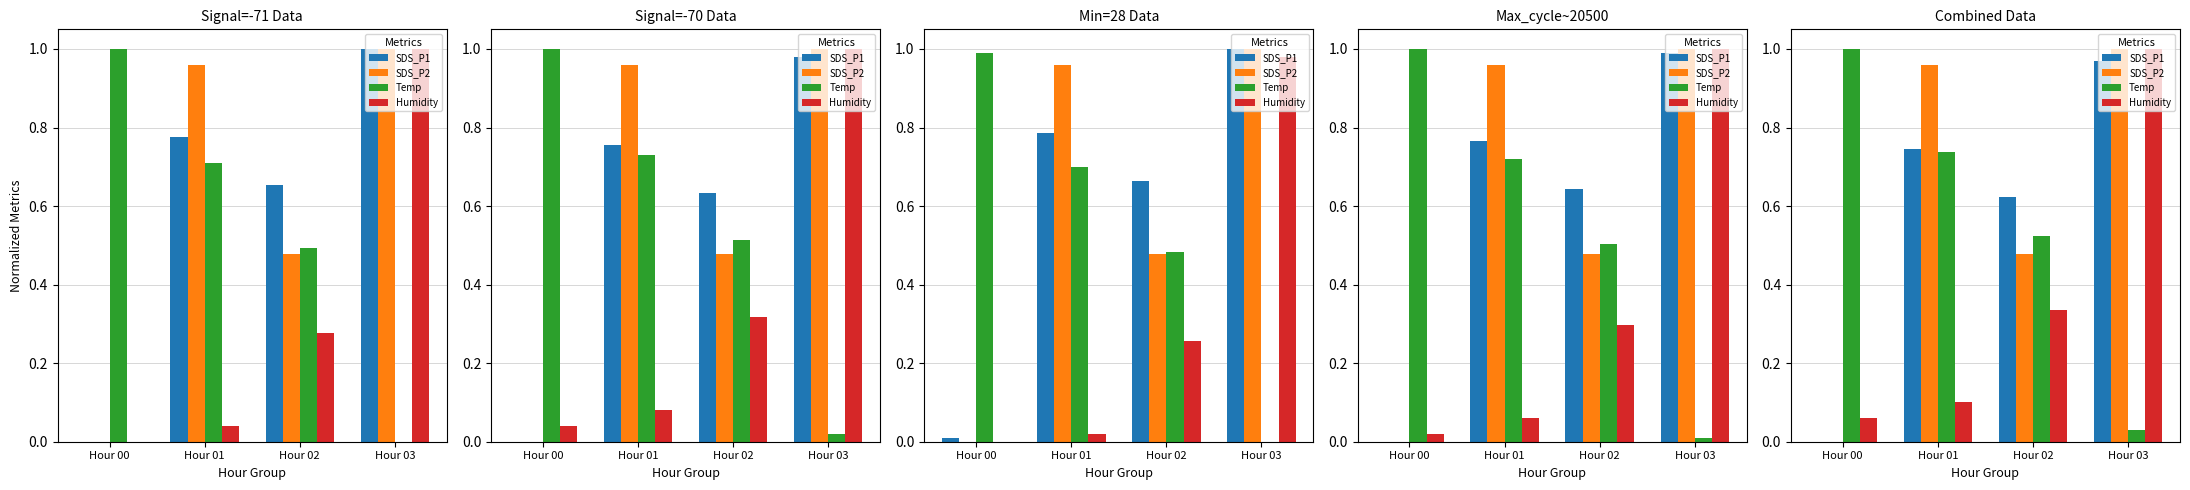

Which category has the highest value in the SDS_P2 series?

Hour 03